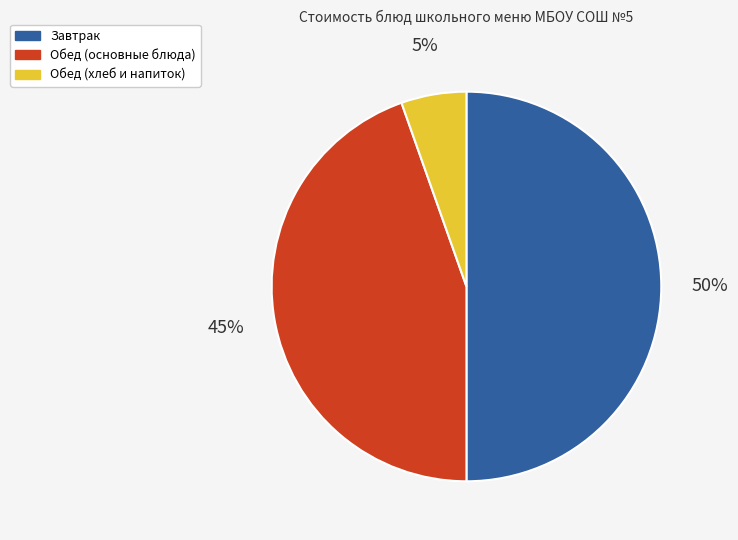

Is it true that Обед (хлеб и напиток) is 5% of the pie?

True